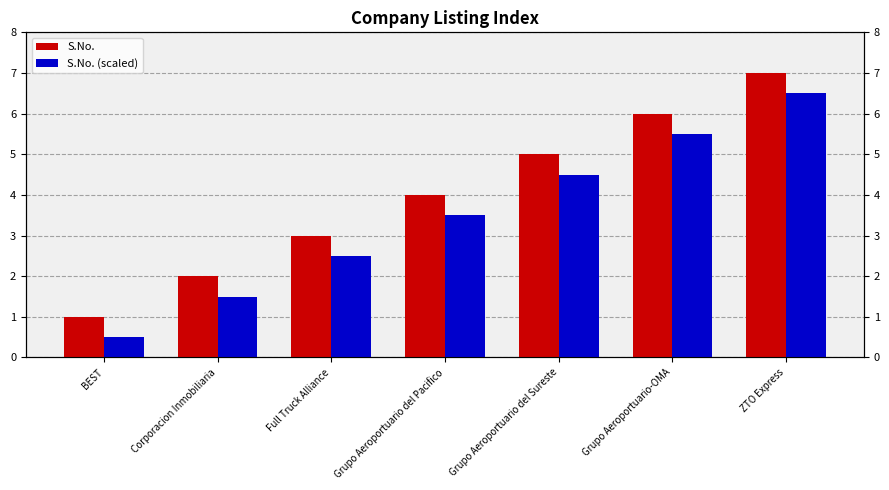

What is the difference between the maximum and minimum values in the S.No. series?

6.0